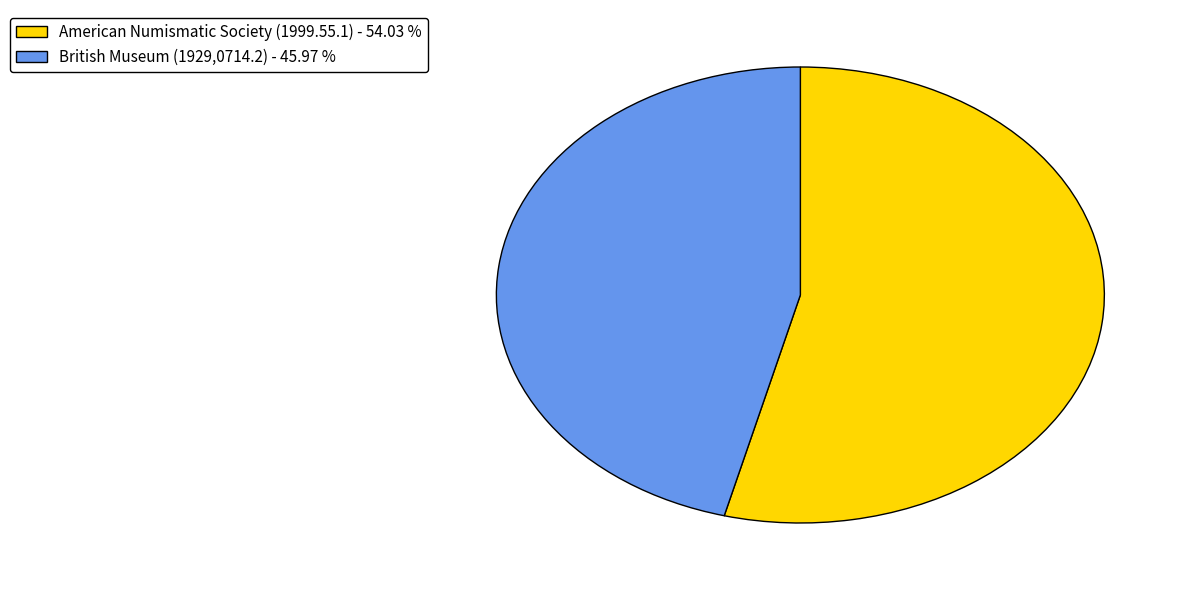

What is the smallest slice in the pie chart?

British Museum (1929,0714.2)